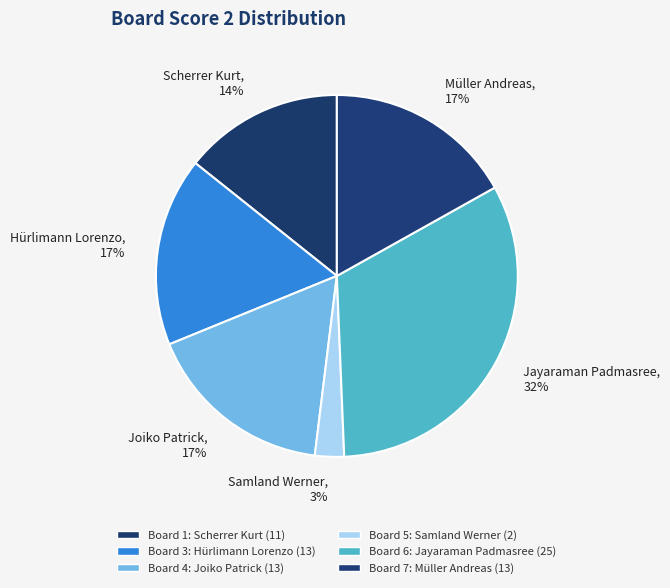

How many slices are in this pie chart?

6